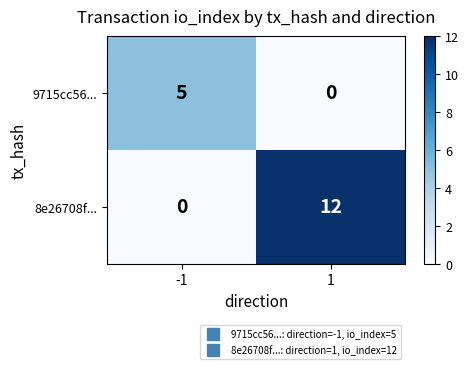

True or false: 9715cc56... has a value of 0 at 1.

True